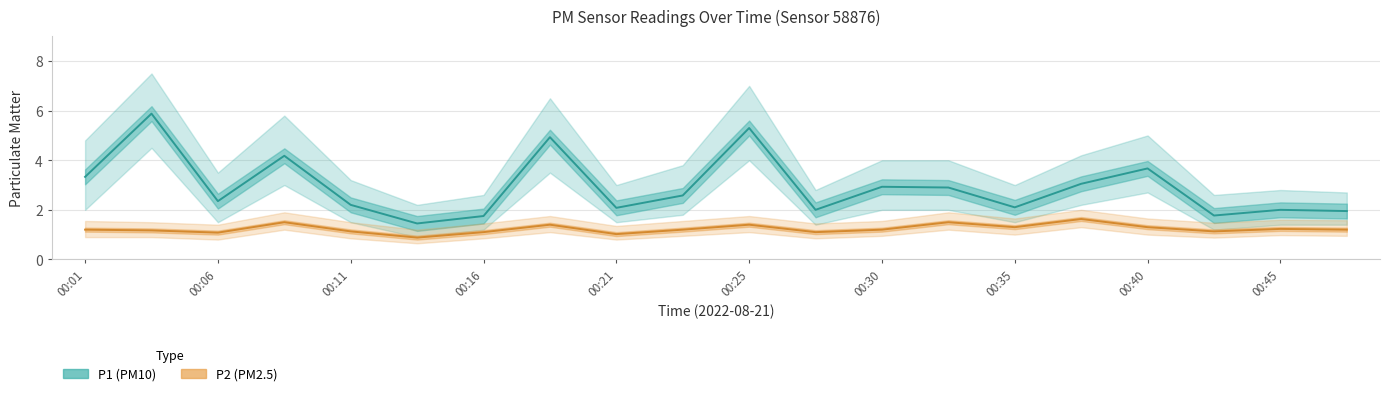

True or false: P1 (PM10) has more than 2 points higher than both neighbors.

True